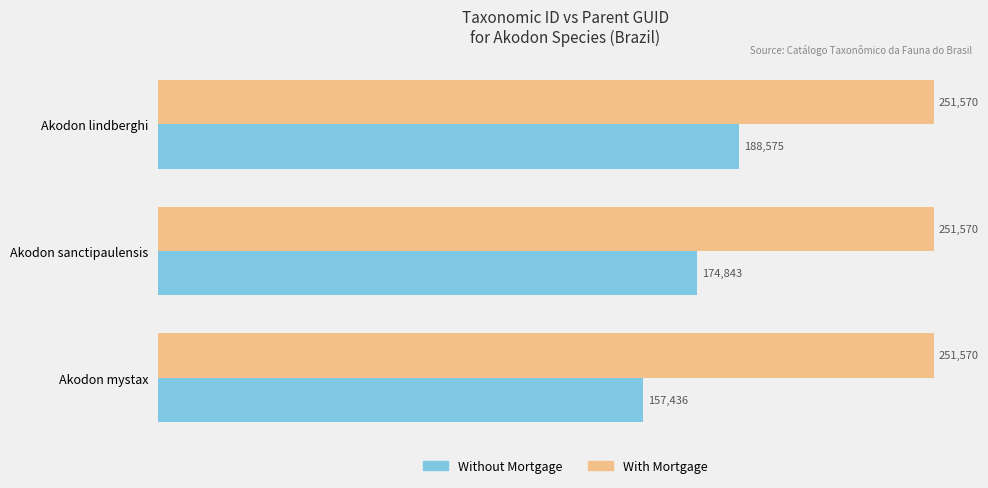

List the series in order of their peak value, highest first.

With Mortgage, Without Mortgage